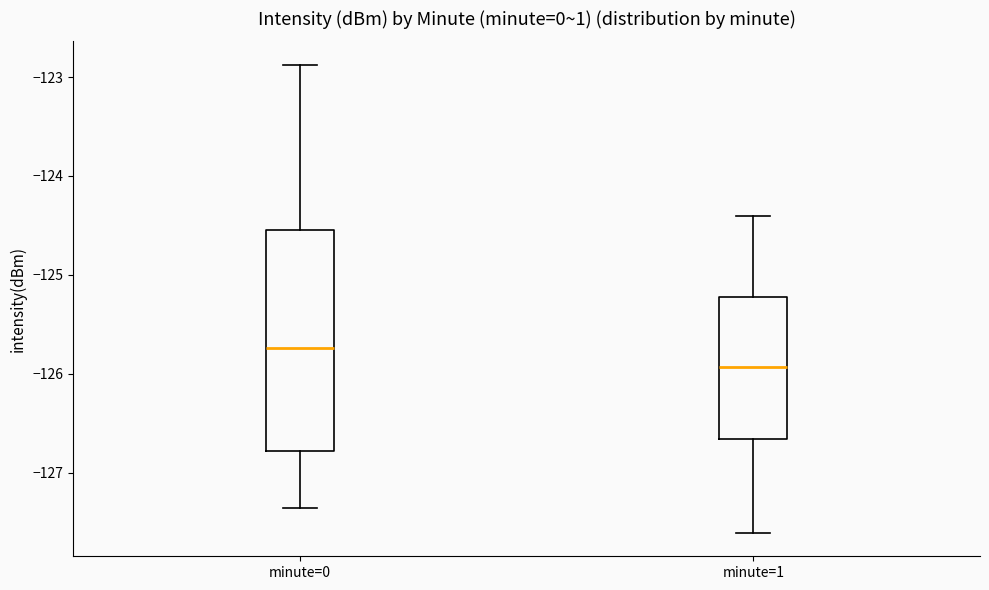

Reading left to right, read every box against the y-axis: the position of its median line, the range the box covers, and the ends of its whiskers. The values are not printed on the chart, so give them approximately, as read against the axis.

minute=0: median -125.7, box -126.8 to -124.5, whiskers -127.4 to -122.9
minute=1: median -125.9, box -126.7 to -125.2, whiskers -127.6 to -124.4